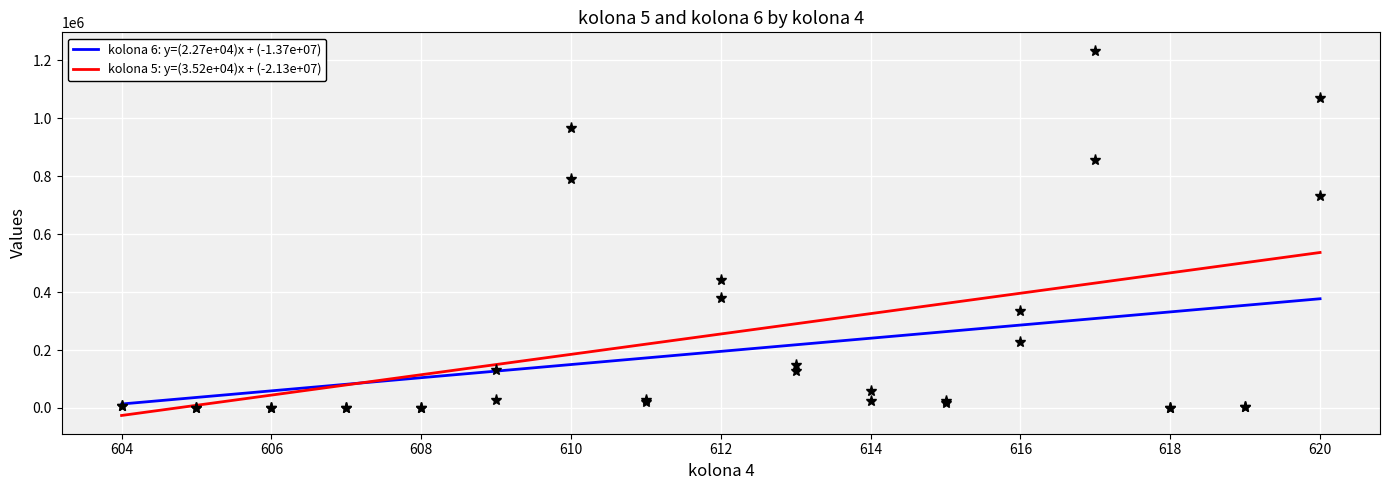

What is the sum of all kolona 5: y=(3.52e+04)x + (-2.13e+07) values?

4344558.0